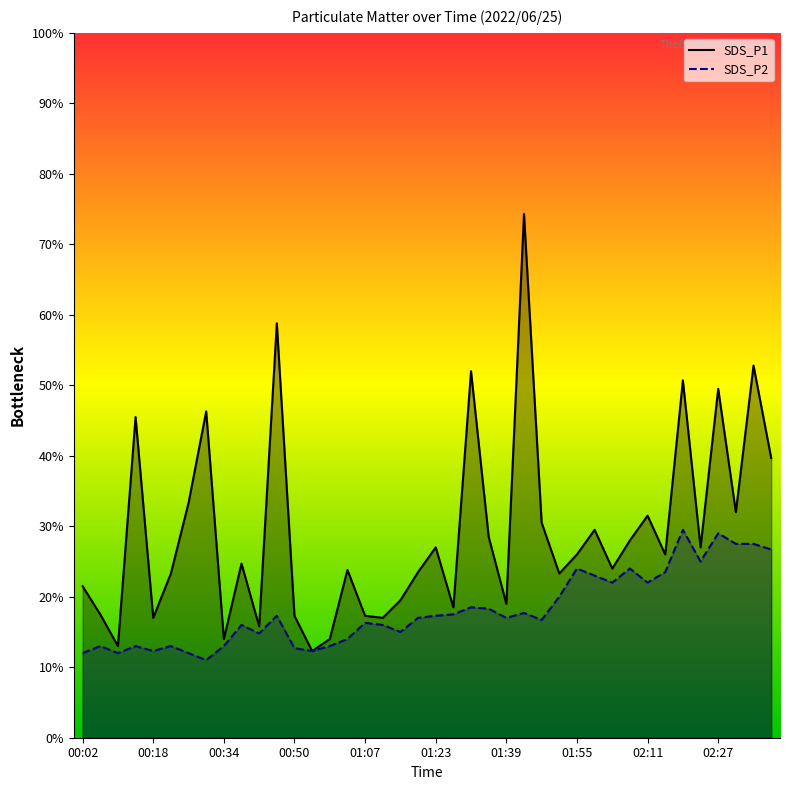

The SDS_P2 series shows 4.6 at 34. True or false?

False